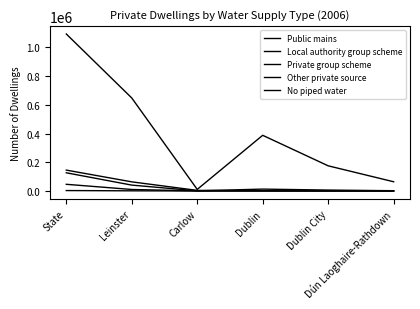

At which category does the chart reach its peak across all series?

State